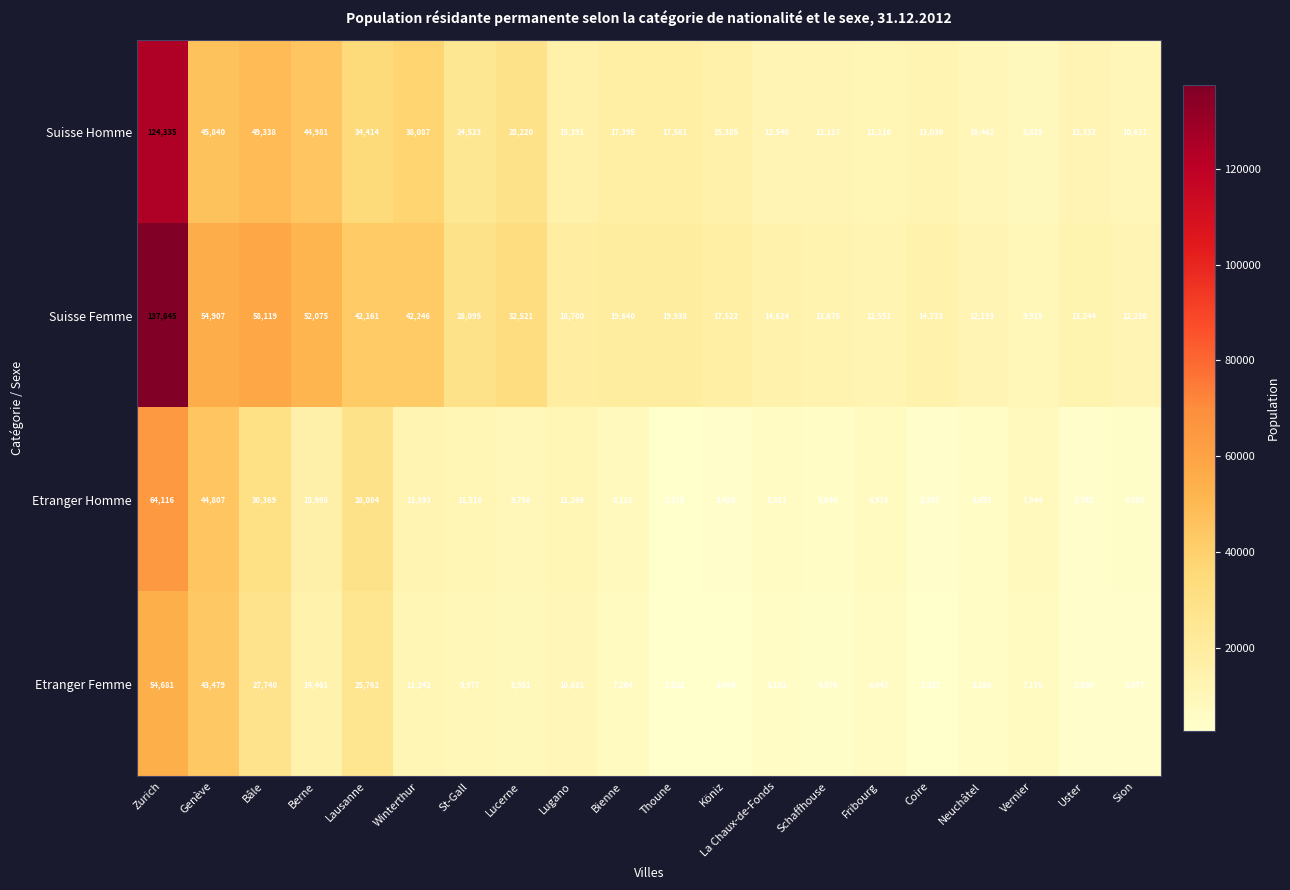

What is the spread (max minus min) of values at Lugano?

8019